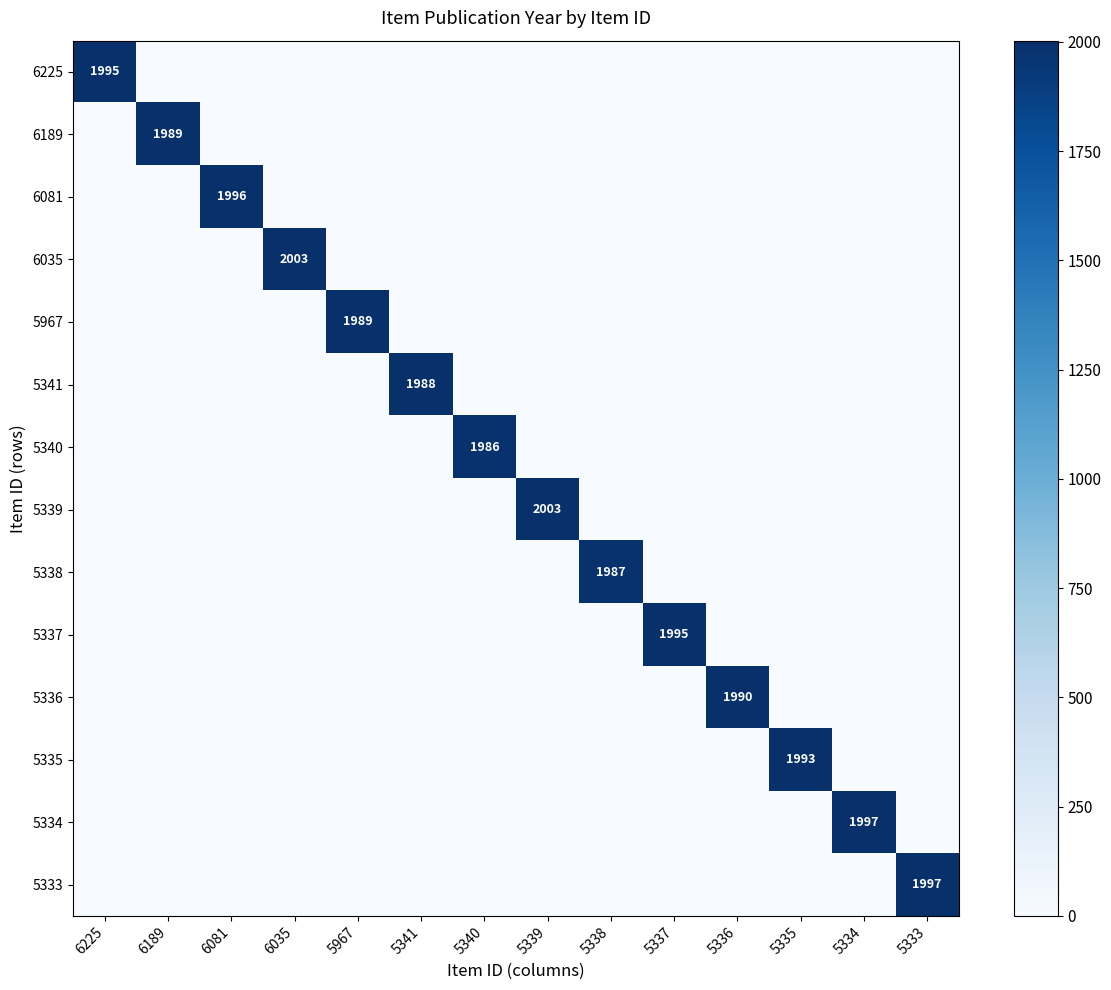

Is the value of 5339 at 5339 greater than the value of 6035 at 5338?

Yes